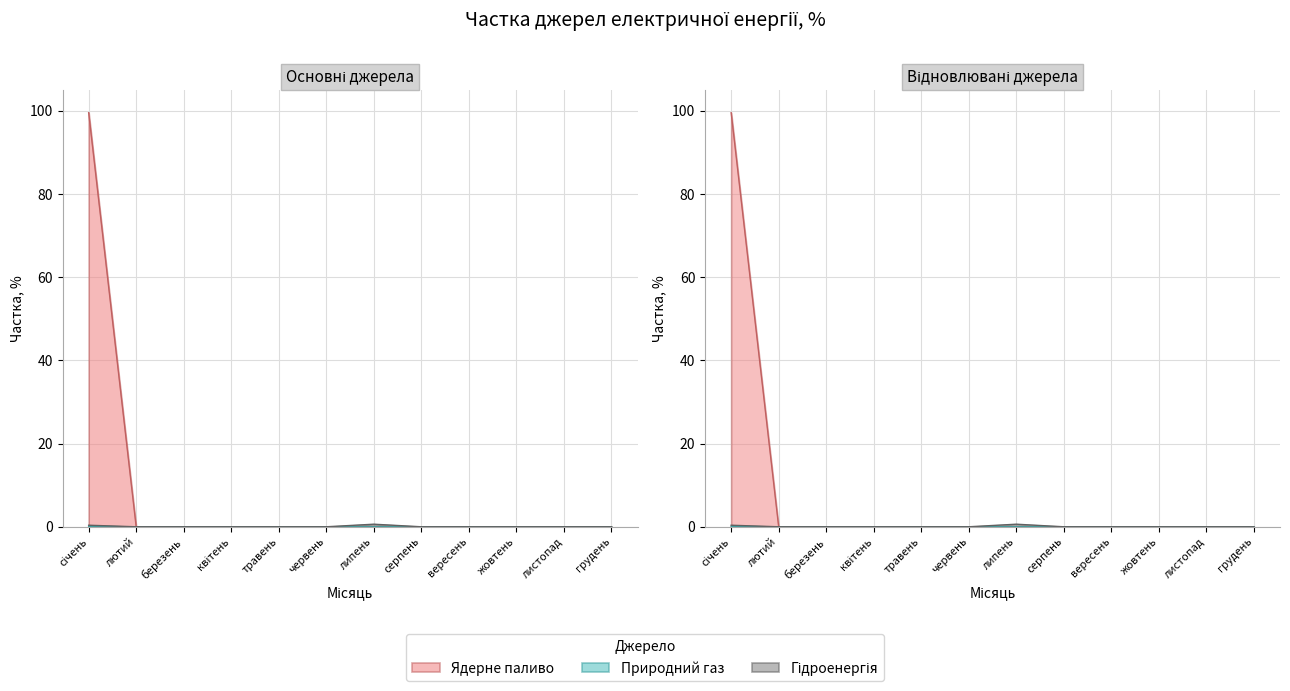

True or false: Гідроенергія has a value of 0.0 at червень.

True